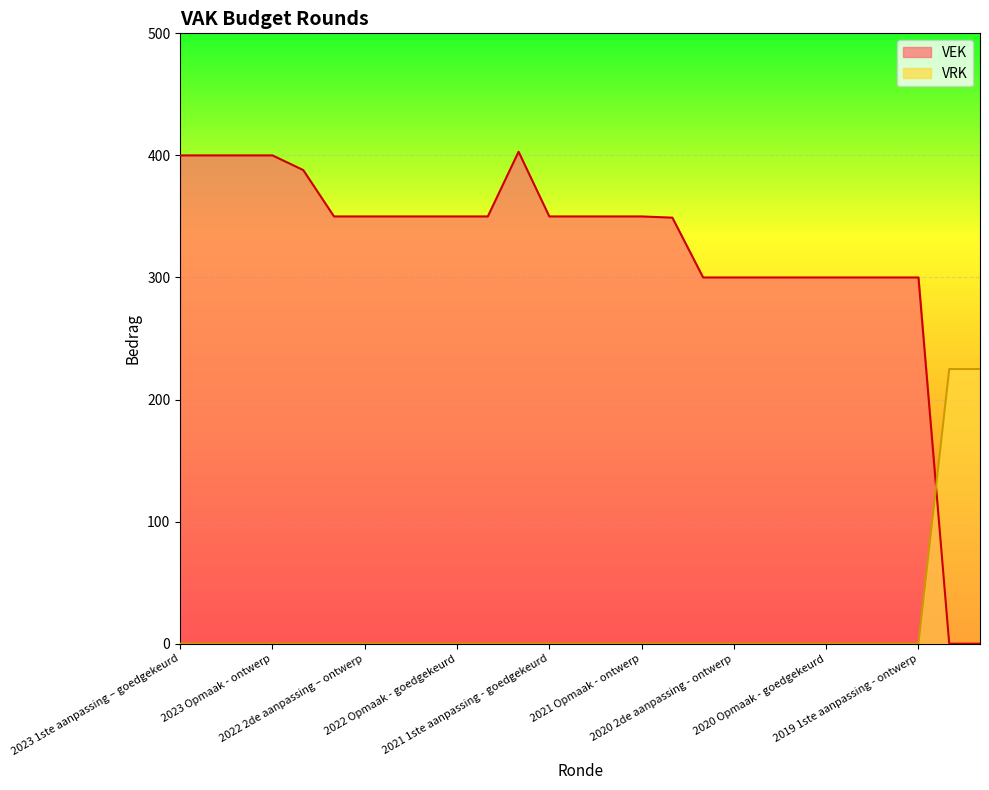

What is the value of the VEK point at the 24th from the left?

300